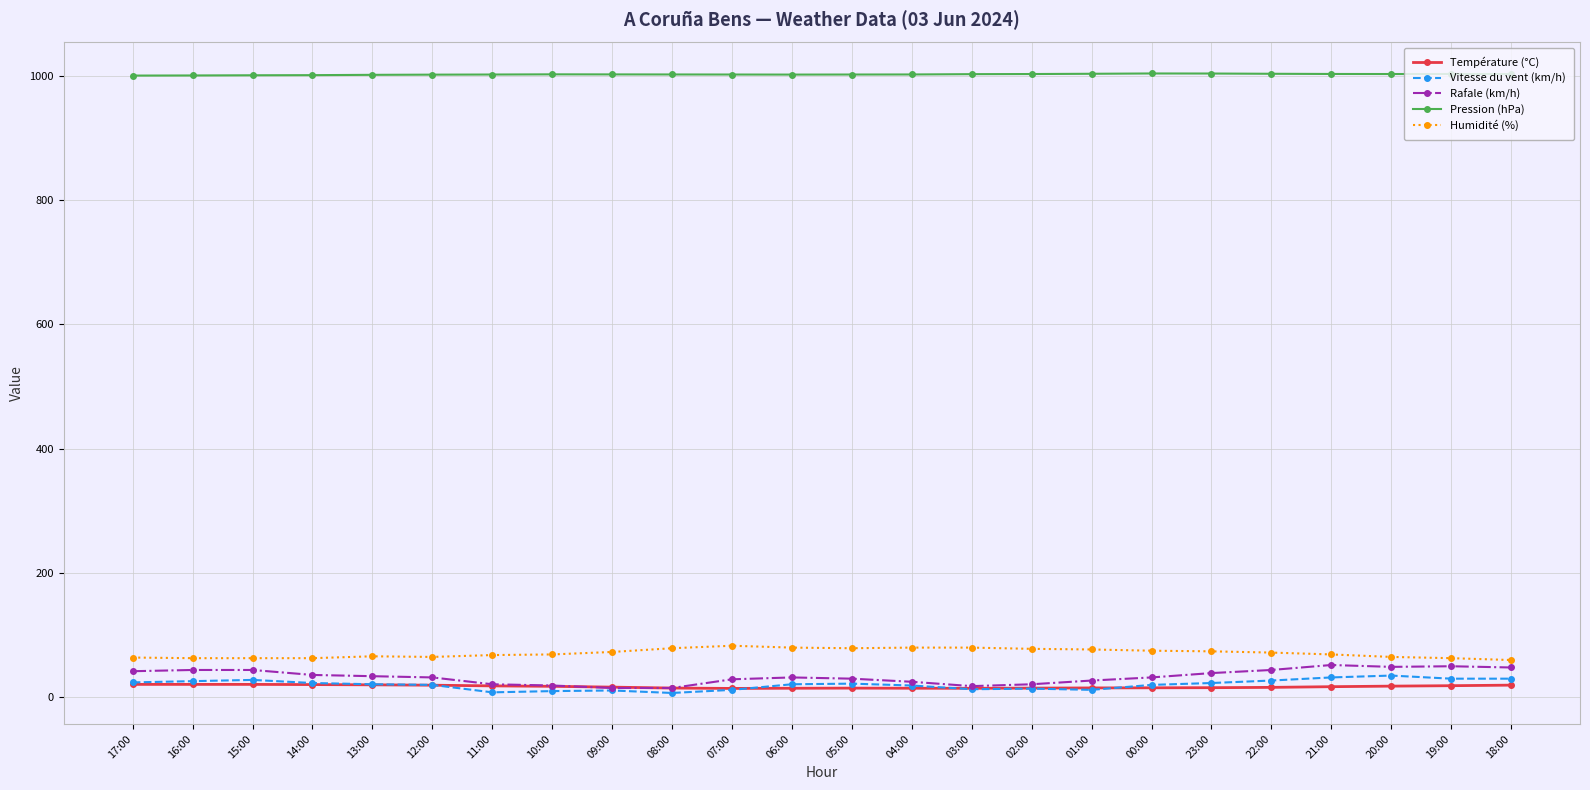

Read the Rafale (km/h) value at 03:00.

18.0